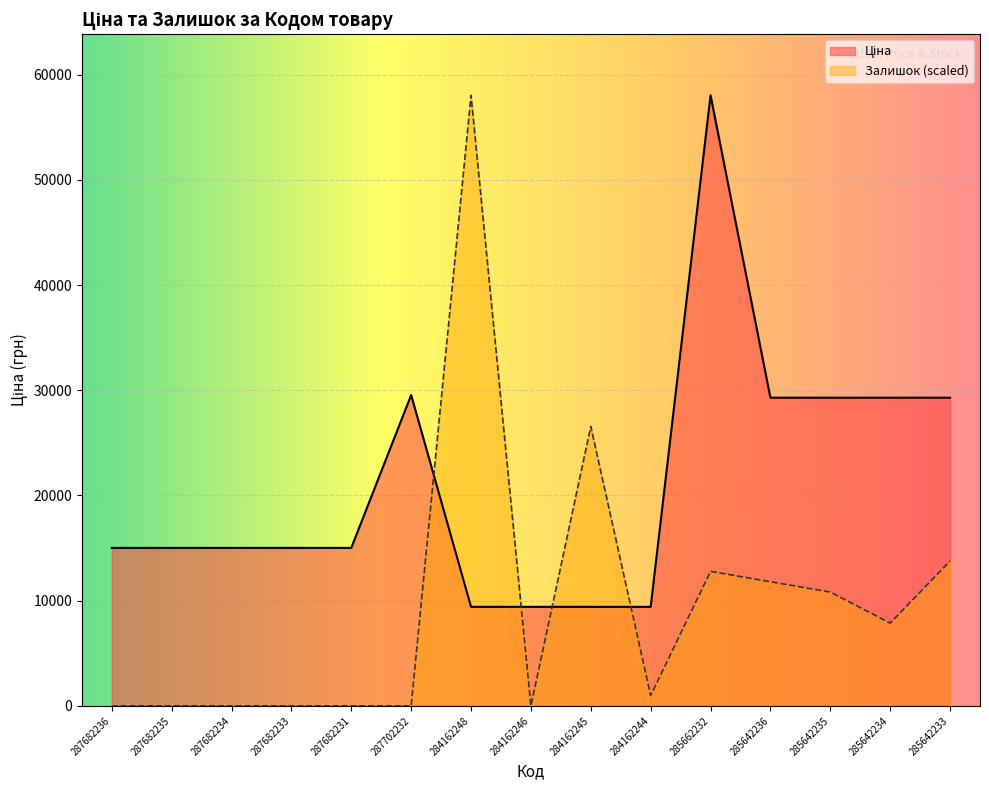

What position from the left is 287682233?

4